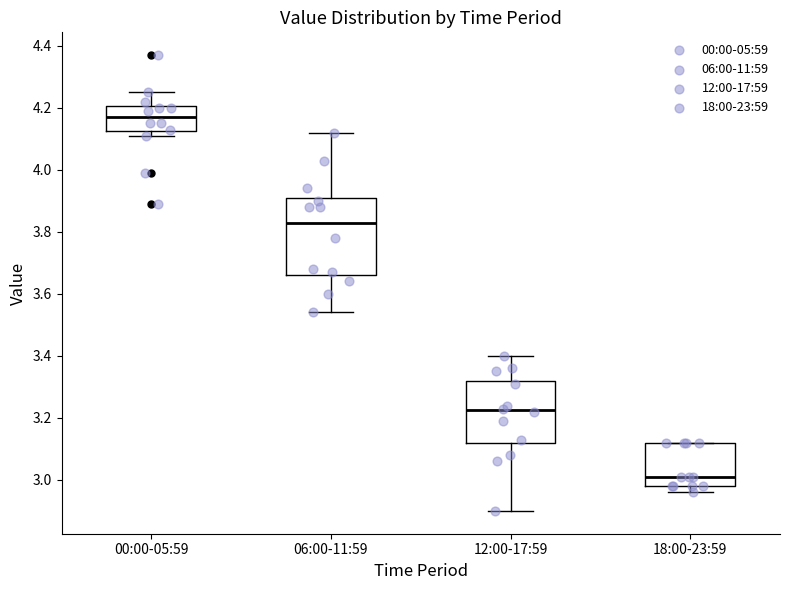

Reading left to right, read every box against the y-axis: the position of its median line, the range the box covers, and the ends of its whiskers. The values are not printed on the chart, so give them approximately, as read against the axis.

00:00-05:59: median 4.18, box 4.12 to 4.20, whiskers 4.12 (just below the box's lower edge) to 4.26
06:00-11:59: median 3.84, box 3.66 to 3.92, whiskers 3.54 to 4.12
12:00-17:59: median 3.22, box 3.12 to 3.32, whiskers 2.90 to 3.40
18:00-23:59: median 3.02, box 2.98 to 3.12, whiskers 2.96 to 3.12